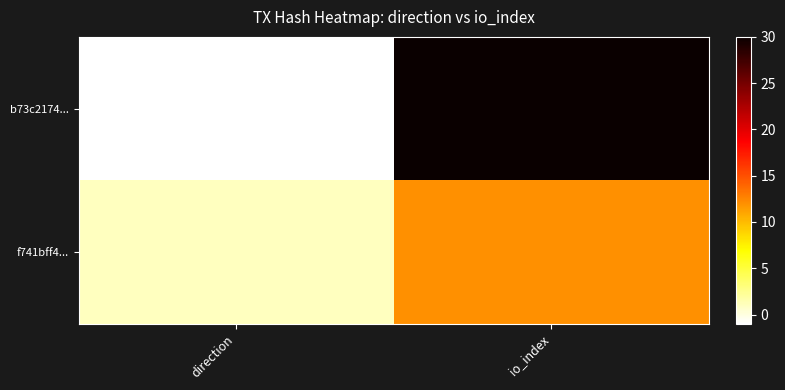

List the series in order of their overall mean, highest first.

b73c2174..., f741bff4...